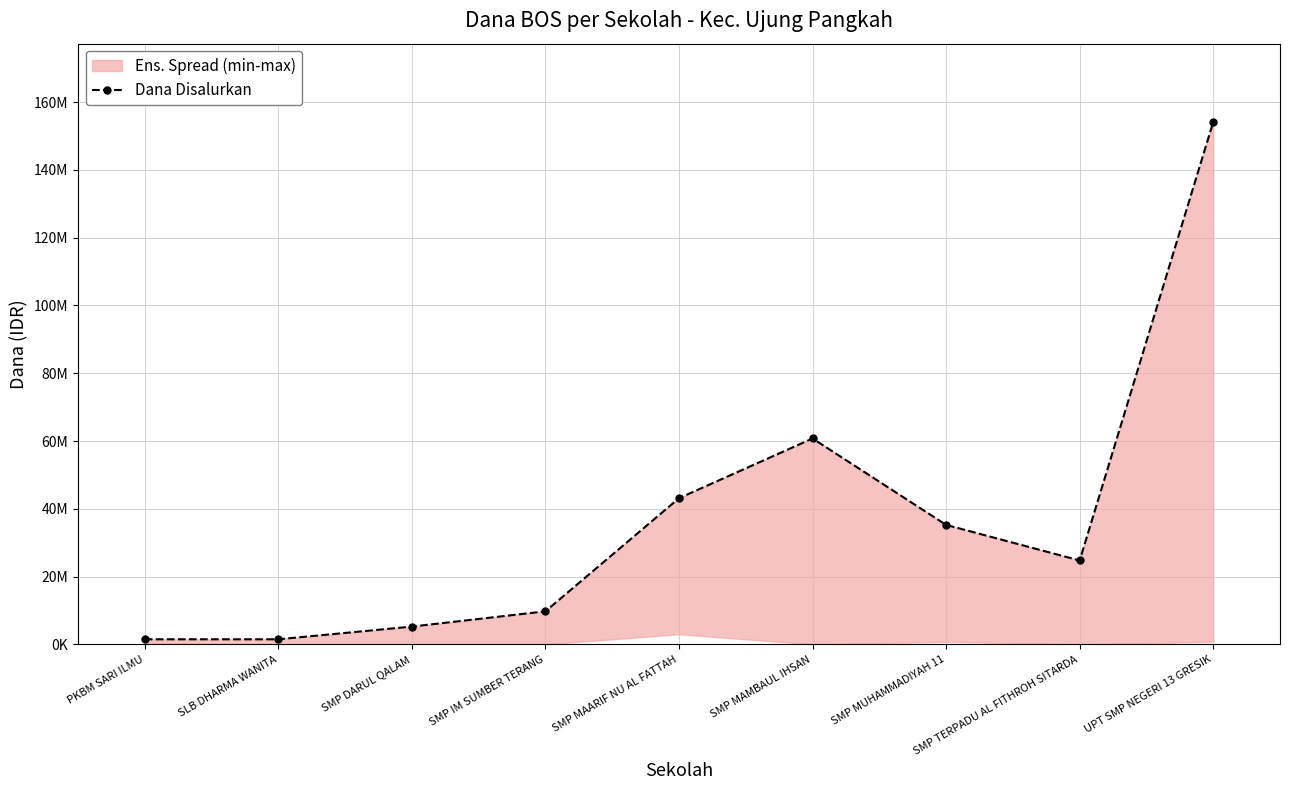

What is the difference between the values at SMP DARUL QALAM and UPT SMP NEGERI 13 GRESIK?

148875000